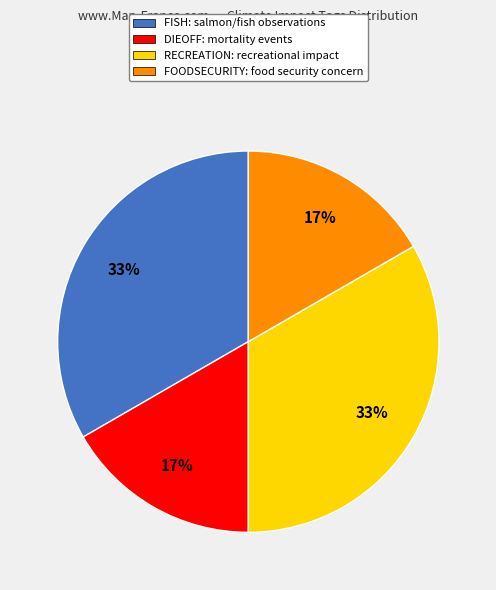

To the nearest percent, what is the average slice percentage?

25%